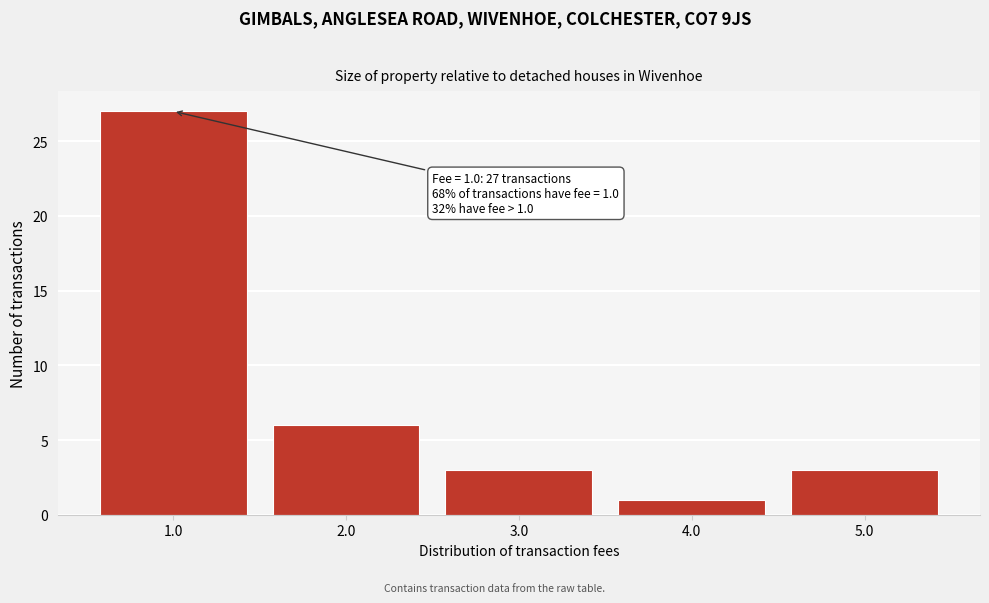

Reading left to right, extract all data points from this chart.

27	6	3	1	3